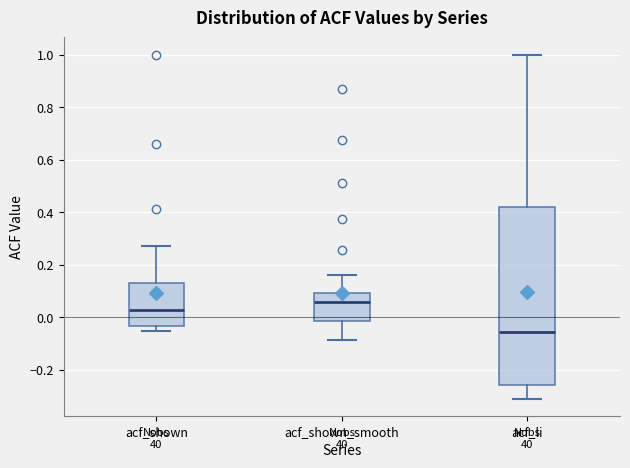

Which box is the tallest, from its lower edge to its upper edge?

acf_li